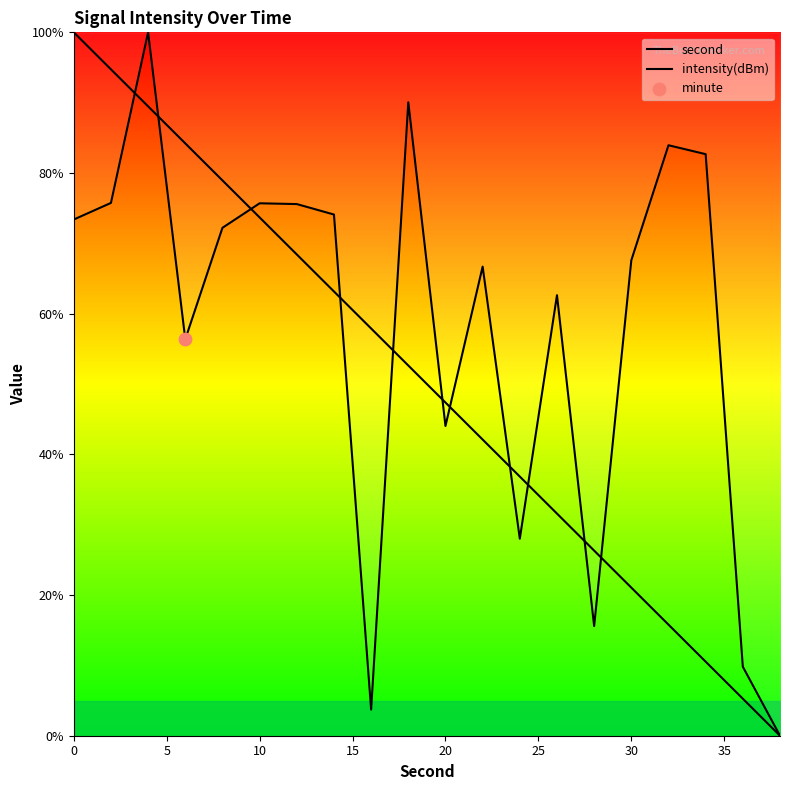

Which series reaches the maximum Y coordinate?

second